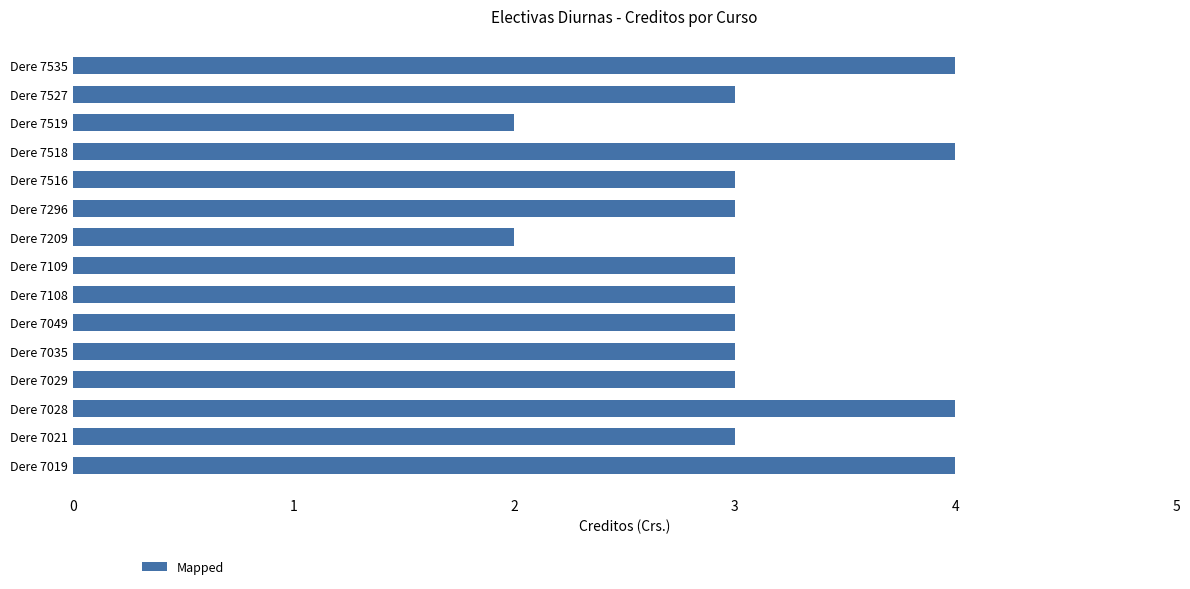

Reading bottom to top, transcribe all the data shown in this chart.

Dere 7019=4	Dere 7021=3	Dere 7028=4	Dere 7029=3	Dere 7035=3	Dere 7049=3	Dere 7108=3	Dere 7109=3	Dere 7209=2	Dere 7296=3	Dere 7516=3	Dere 7518=4	Dere 7519=2	Dere 7527=3	Dere 7535=4